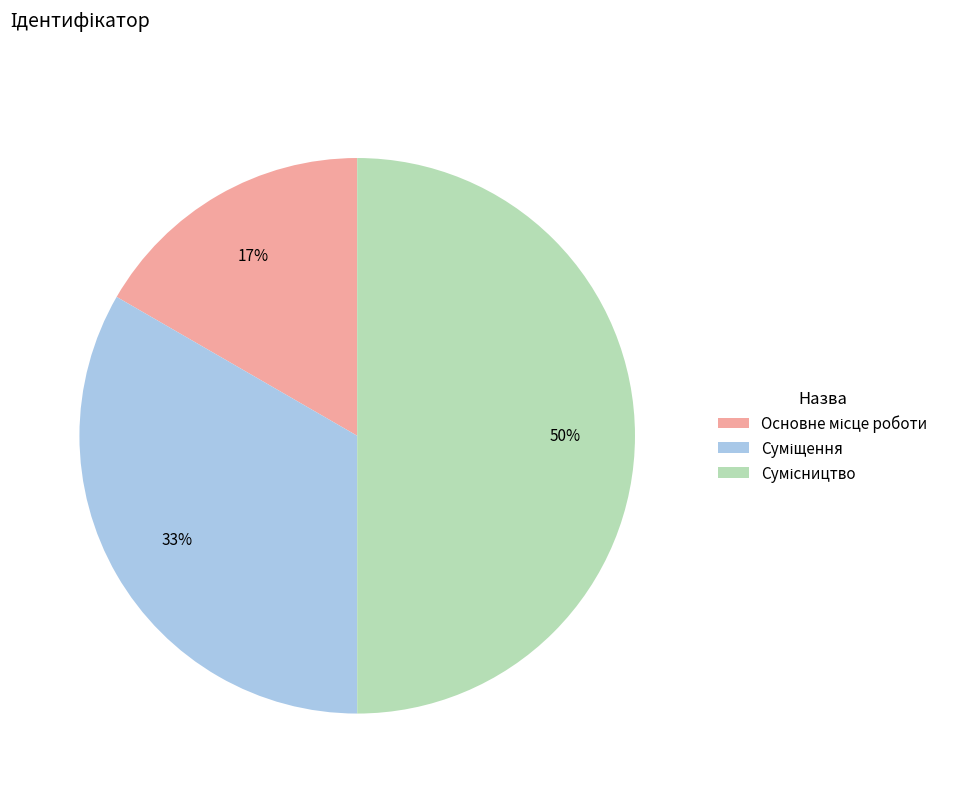

To the nearest percent, what is the average slice percentage?

33%